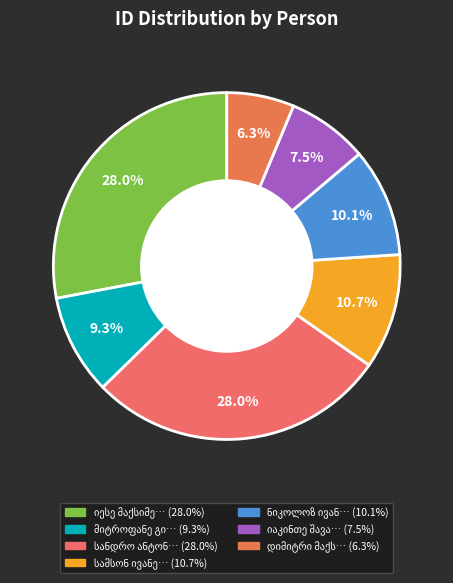

Is there any slice that represents more than half of the pie?

No